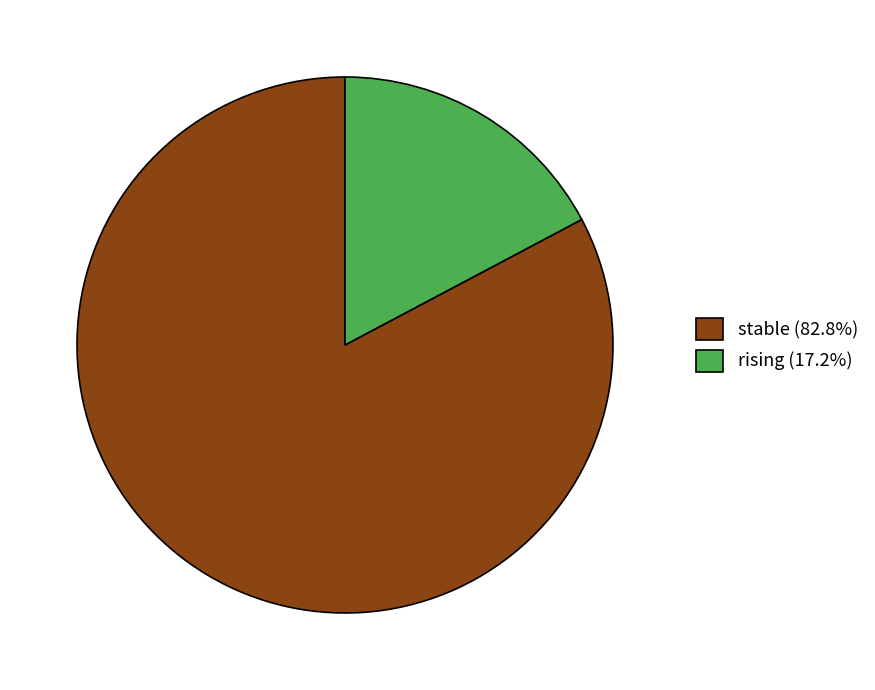

Do stable (82.8%) and rising (17.2%) together represent more than half of the pie?

Yes